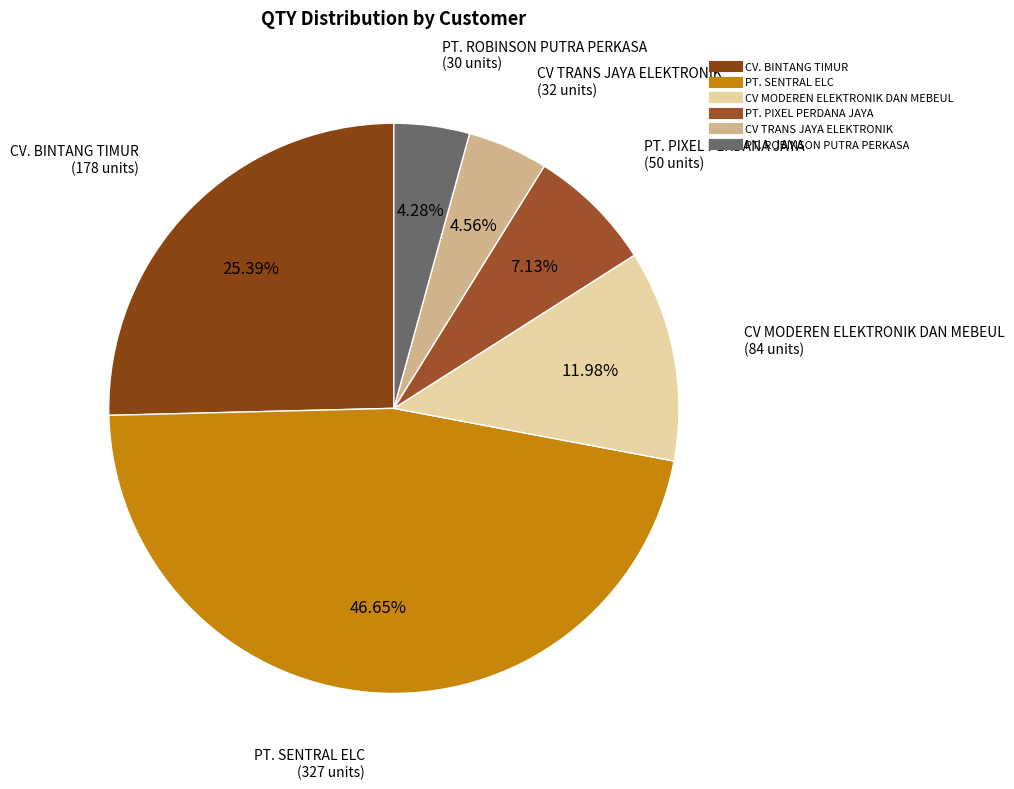

To the nearest percent, what percentage of the pie is PT. PIXEL PERDANA JAYA?

7%